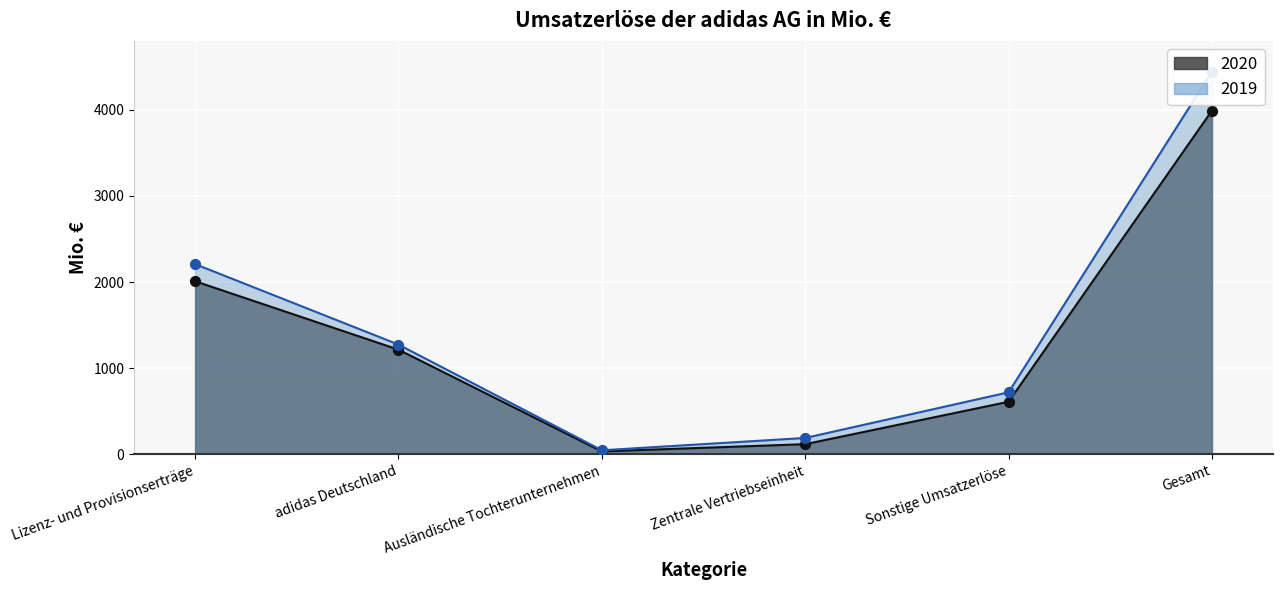

Is the value of 2019 at Zentrale Vertriebseinheit greater than the value of 2020 at Lizenz- und Provisionserträge?

No